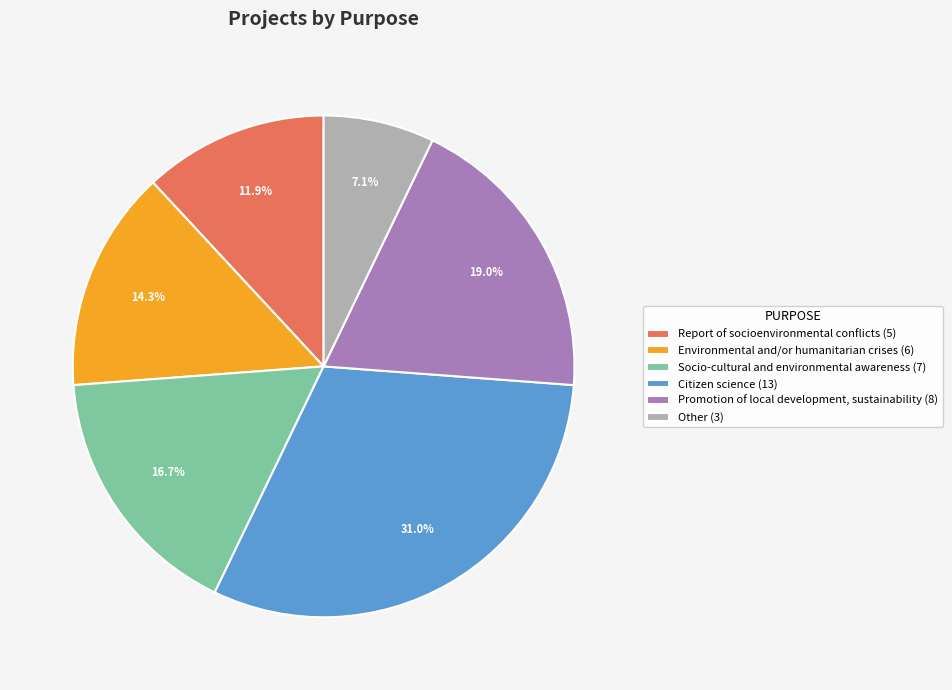

Is there any slice that represents more than half of the pie?

No